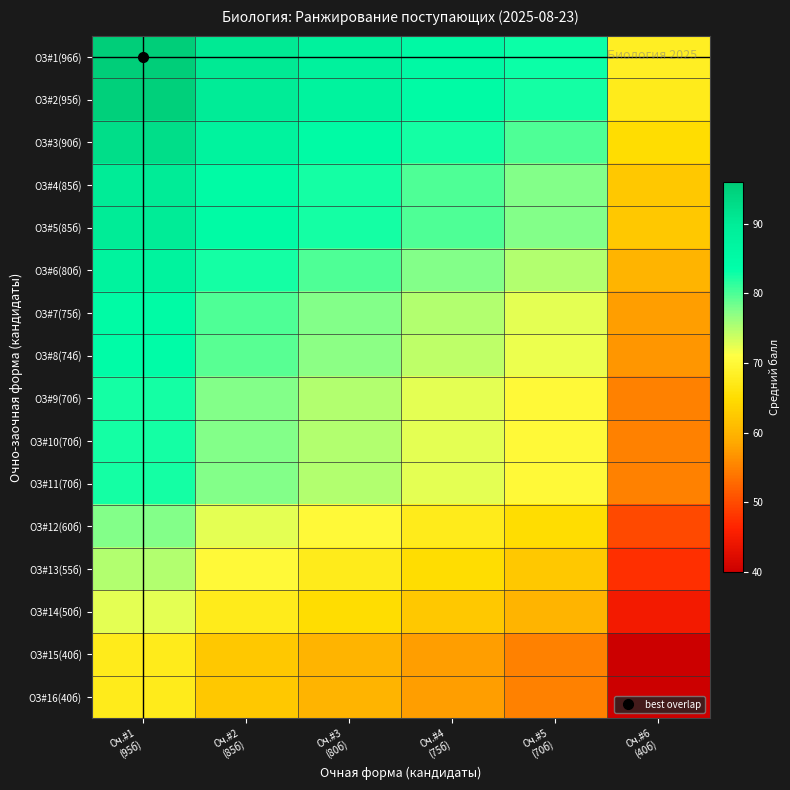

Reading right to left, what are all the values shown in this chart?

ОЗ#1(96б): Оч.#6
(40б)=68.0	Оч.#5
(70б)=83.0	Оч.#4
(75б)=85.5	Оч.#3
(80б)=88.0	Оч.#2
(85б)=90.5	Оч.#1
(95б)=95.5
ОЗ#2(95б): Оч.#6
(40б)=67.5	Оч.#5
(70б)=82.5	Оч.#4
(75б)=85.0	Оч.#3
(80б)=87.5	Оч.#2
(85б)=90.0	Оч.#1
(95б)=95.0
ОЗ#3(90б): Оч.#6
(40б)=65.0	Оч.#5
(70б)=80.0	Оч.#4
(75б)=82.5	Оч.#3
(80б)=85.0	Оч.#2
(85б)=87.5	Оч.#1
(95б)=92.5
ОЗ#4(85б): Оч.#6
(40б)=62.5	Оч.#5
(70б)=77.5	Оч.#4
(75б)=80.0	Оч.#3
(80б)=82.5	Оч.#2
(85б)=85.0	Оч.#1
(95б)=90.0
ОЗ#5(85б): Оч.#6
(40б)=62.5	Оч.#5
(70б)=77.5	Оч.#4
(75б)=80.0	Оч.#3
(80б)=82.5	Оч.#2
(85б)=85.0	Оч.#1
(95б)=90.0
ОЗ#6(80б): Оч.#6
(40б)=60.0	Оч.#5
(70б)=75.0	Оч.#4
(75б)=77.5	Оч.#3
(80б)=80.0	Оч.#2
(85б)=82.5	Оч.#1
(95б)=87.5
ОЗ#7(75б): Оч.#6
(40б)=57.5	Оч.#5
(70б)=72.5	Оч.#4
(75б)=75.0	Оч.#3
(80б)=77.5	Оч.#2
(85б)=80.0	Оч.#1
(95б)=85.0
ОЗ#8(74б): Оч.#6
(40б)=57.0	Оч.#5
(70б)=72.0	Оч.#4
(75б)=74.5	Оч.#3
(80б)=77.0	Оч.#2
(85б)=79.5	Оч.#1
(95б)=84.5
ОЗ#9(70б): Оч.#6
(40б)=55.0	Оч.#5
(70б)=70.0	Оч.#4
(75б)=72.5	Оч.#3
(80б)=75.0	Оч.#2
(85б)=77.5	Оч.#1
(95б)=82.5
ОЗ#10(70б): Оч.#6
(40б)=55.0	Оч.#5
(70б)=70.0	Оч.#4
(75б)=72.5	Оч.#3
(80б)=75.0	Оч.#2
(85б)=77.5	Оч.#1
(95б)=82.5
ОЗ#11(70б): Оч.#6
(40б)=55.0	Оч.#5
(70б)=70.0	Оч.#4
(75б)=72.5	Оч.#3
(80б)=75.0	Оч.#2
(85б)=77.5	Оч.#1
(95б)=82.5
ОЗ#12(60б): Оч.#6
(40б)=50.0	Оч.#5
(70б)=65.0	Оч.#4
(75б)=67.5	Оч.#3
(80б)=70.0	Оч.#2
(85б)=72.5	Оч.#1
(95б)=77.5
ОЗ#13(55б): Оч.#6
(40б)=47.5	Оч.#5
(70б)=62.5	Оч.#4
(75б)=65.0	Оч.#3
(80б)=67.5	Оч.#2
(85б)=70.0	Оч.#1
(95б)=75.0
ОЗ#14(50б): Оч.#6
(40б)=45.0	Оч.#5
(70б)=60.0	Оч.#4
(75б)=62.5	Оч.#3
(80б)=65.0	Оч.#2
(85б)=67.5	Оч.#1
(95б)=72.5
ОЗ#15(40б): Оч.#6
(40б)=40.0	Оч.#5
(70б)=55.0	Оч.#4
(75б)=57.5	Оч.#3
(80б)=60.0	Оч.#2
(85б)=62.5	Оч.#1
(95б)=67.5
ОЗ#16(40б): Оч.#6
(40б)=40.0	Оч.#5
(70б)=55.0	Оч.#4
(75б)=57.5	Оч.#3
(80б)=60.0	Оч.#2
(85б)=62.5	Оч.#1
(95б)=67.5